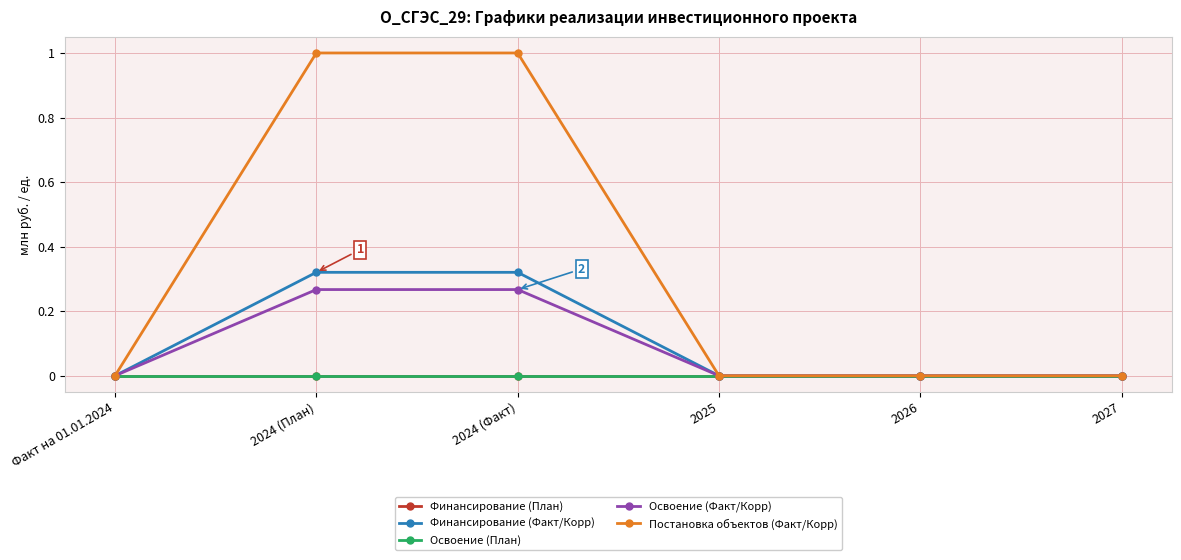

Does the chart display data point markers on the line(s)?

Yes